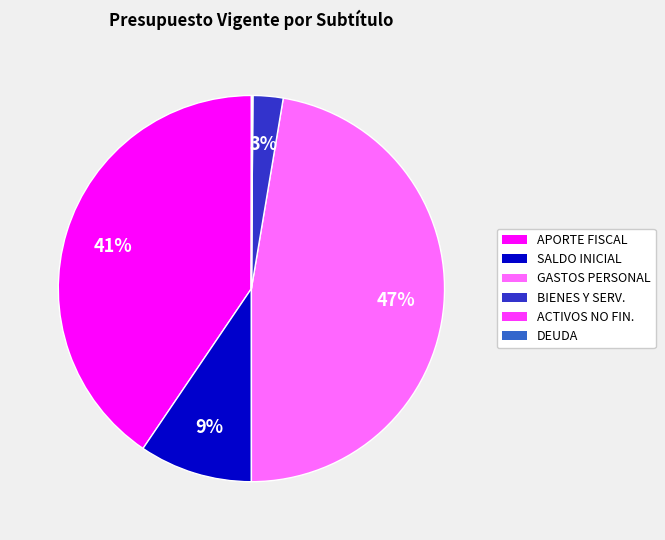

Is there any slice that represents more than half of the pie?

No